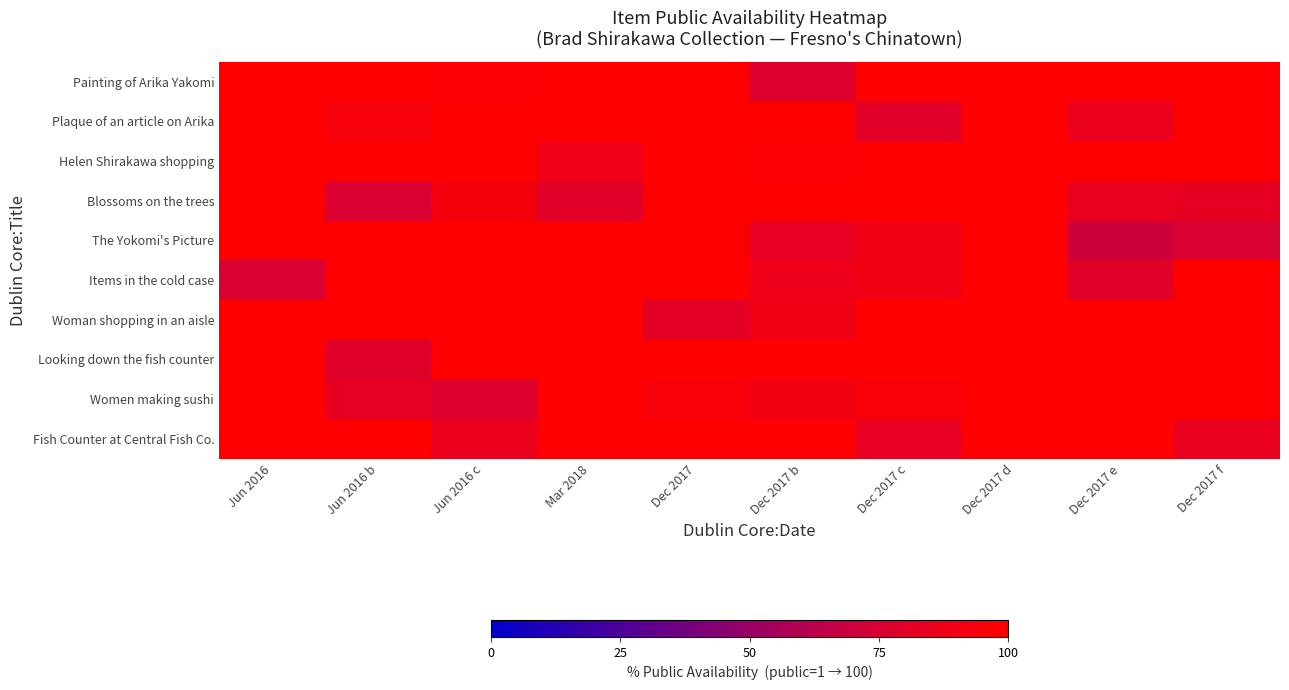

Which has a higher value, Dec 2017 c or Dec 2017 d?

Dec 2017 c